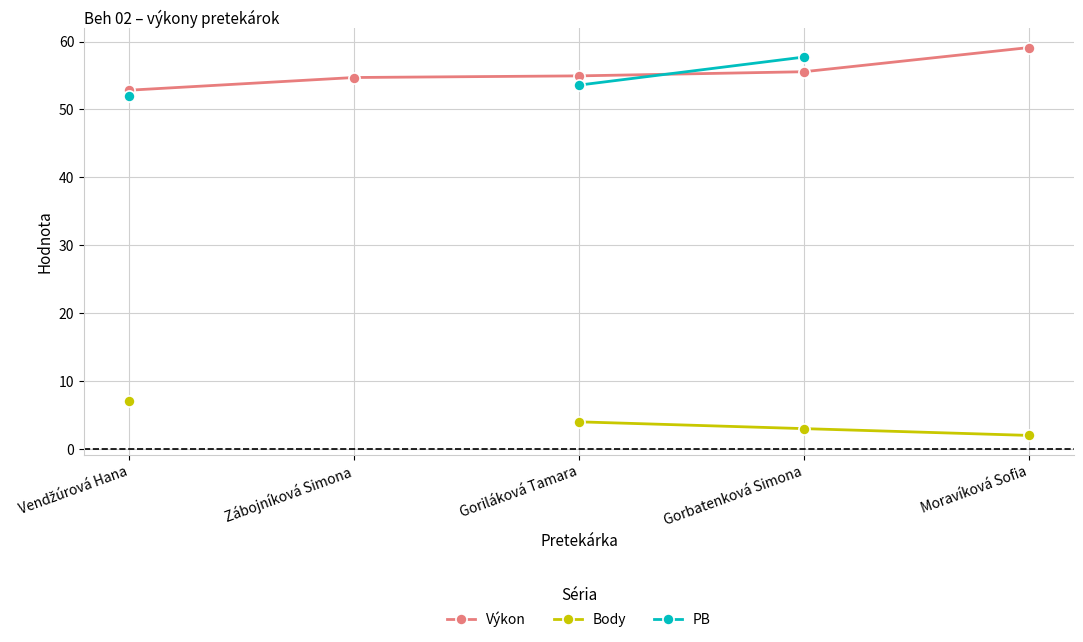

What is the minimum value for Výkon?

52.8